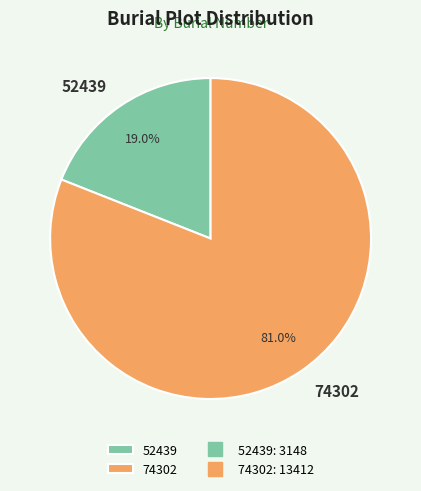

Do 52439 and 74302 together represent more than half of the pie?

Yes